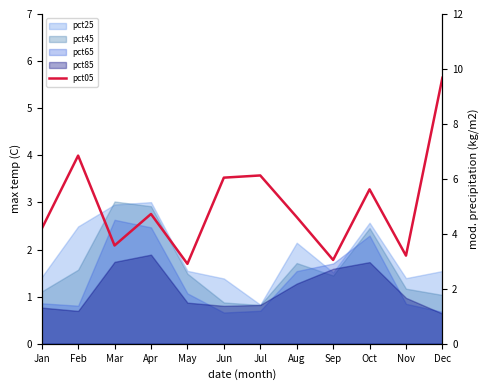

The value at Jul is 6.1. True or false?

True